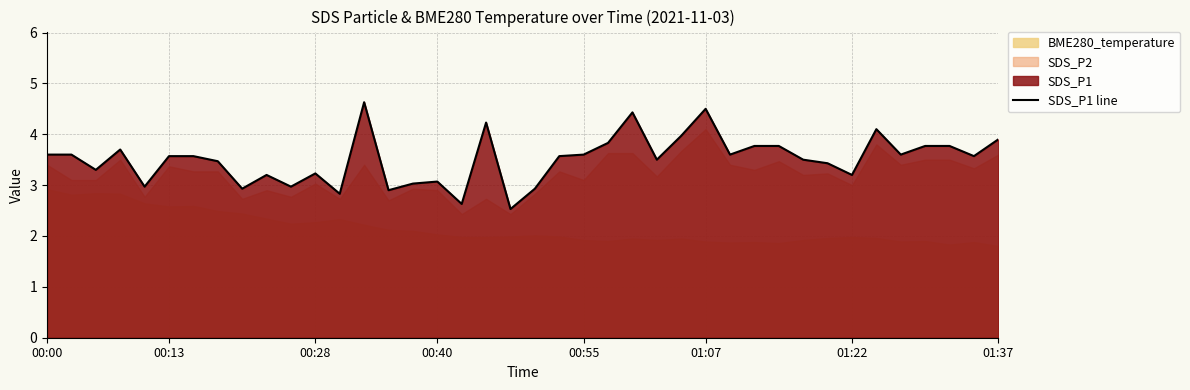

The value of SDS_P1 line at 01:07 is 6.7. True or false?

False